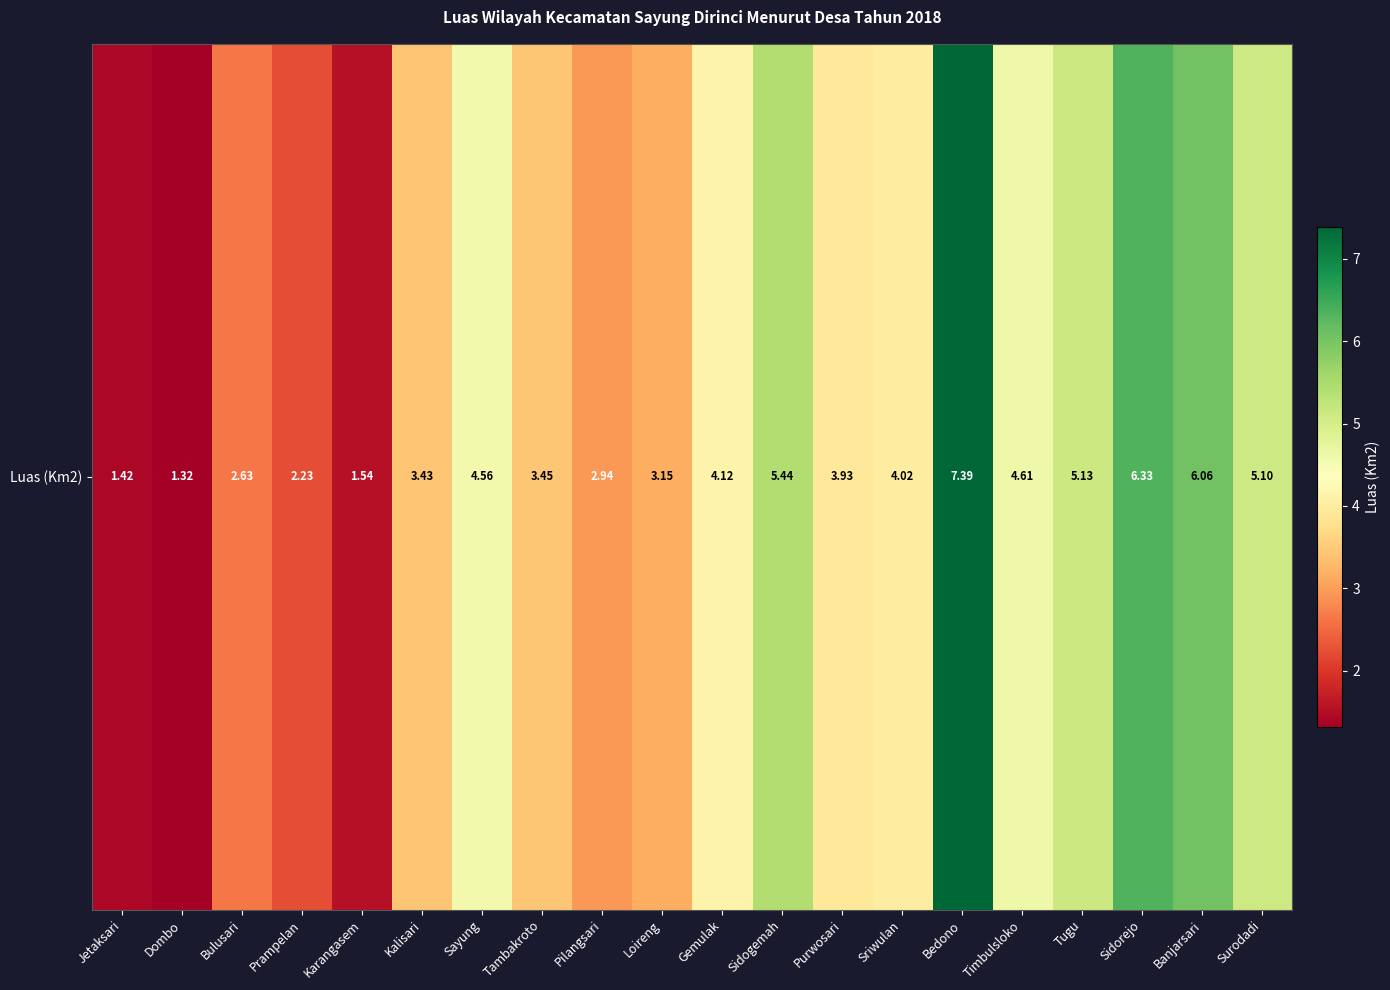

What is the average value?

3.9